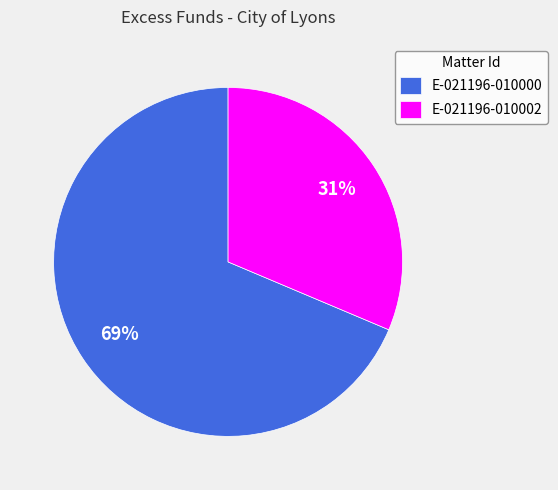

True or false: E-021196-010002 accounts for 45% of the total.

False